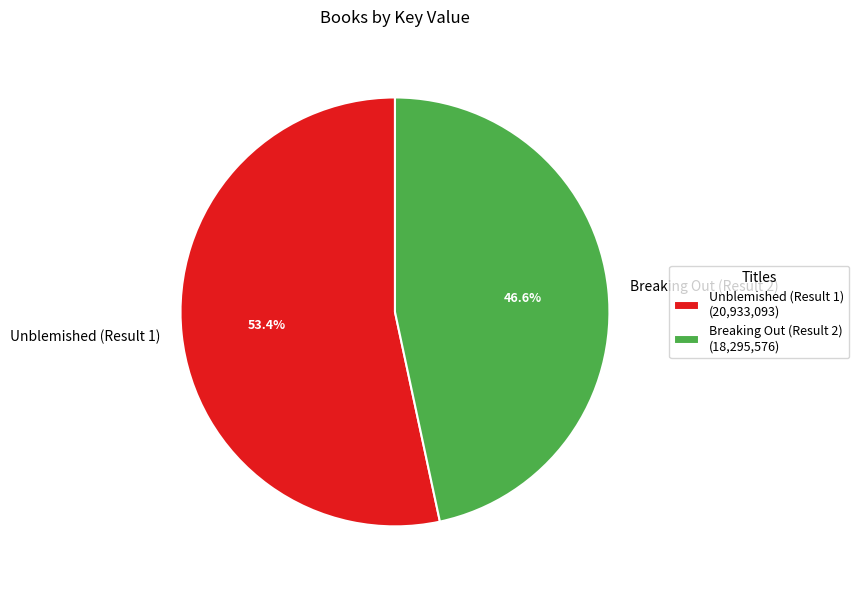

Combined, what portion of the pie is Breaking Out (Result 2) and Unblemished (Result 1)?

100.0%